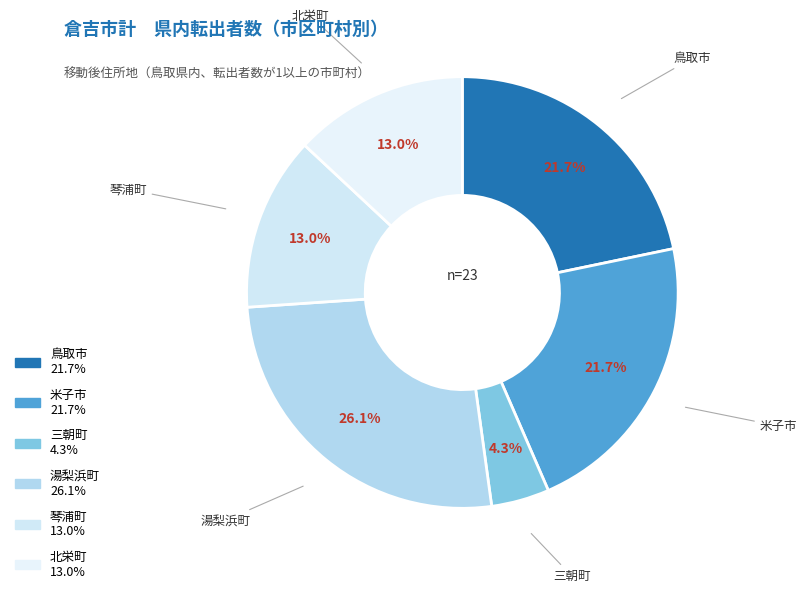

Is 北栄町 the majority of the pie?

No